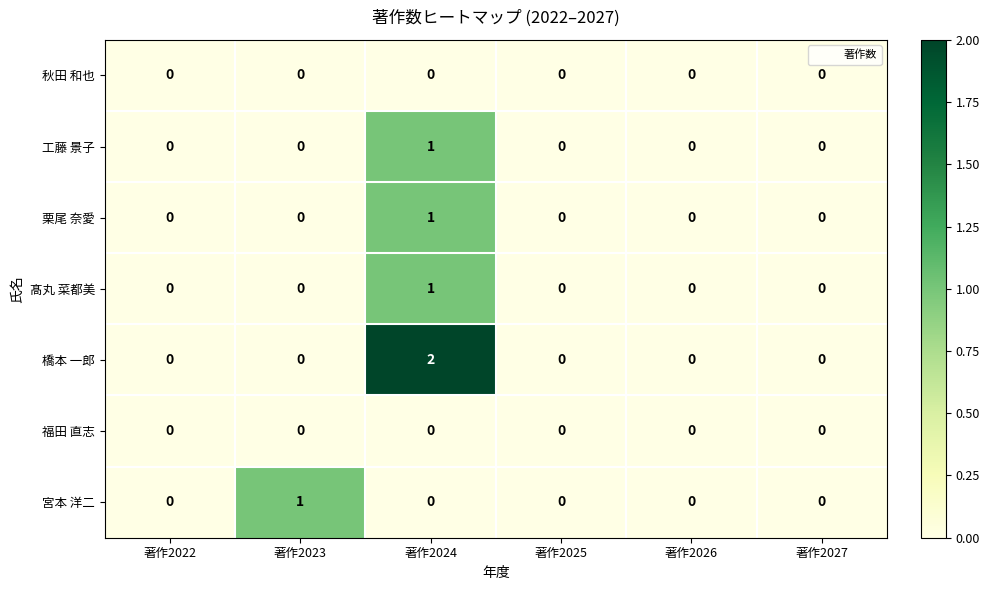

Between 著作2024 and 著作2026, which series saw the biggest shift?

橋本 一郎